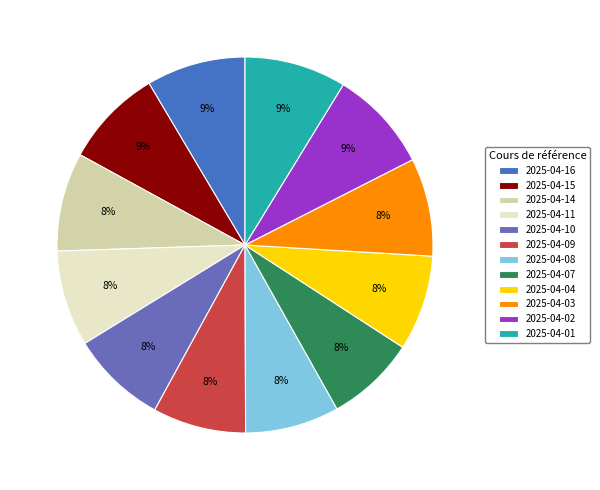

True or false: 2025-04-09 accounts for 8% of the total.

True